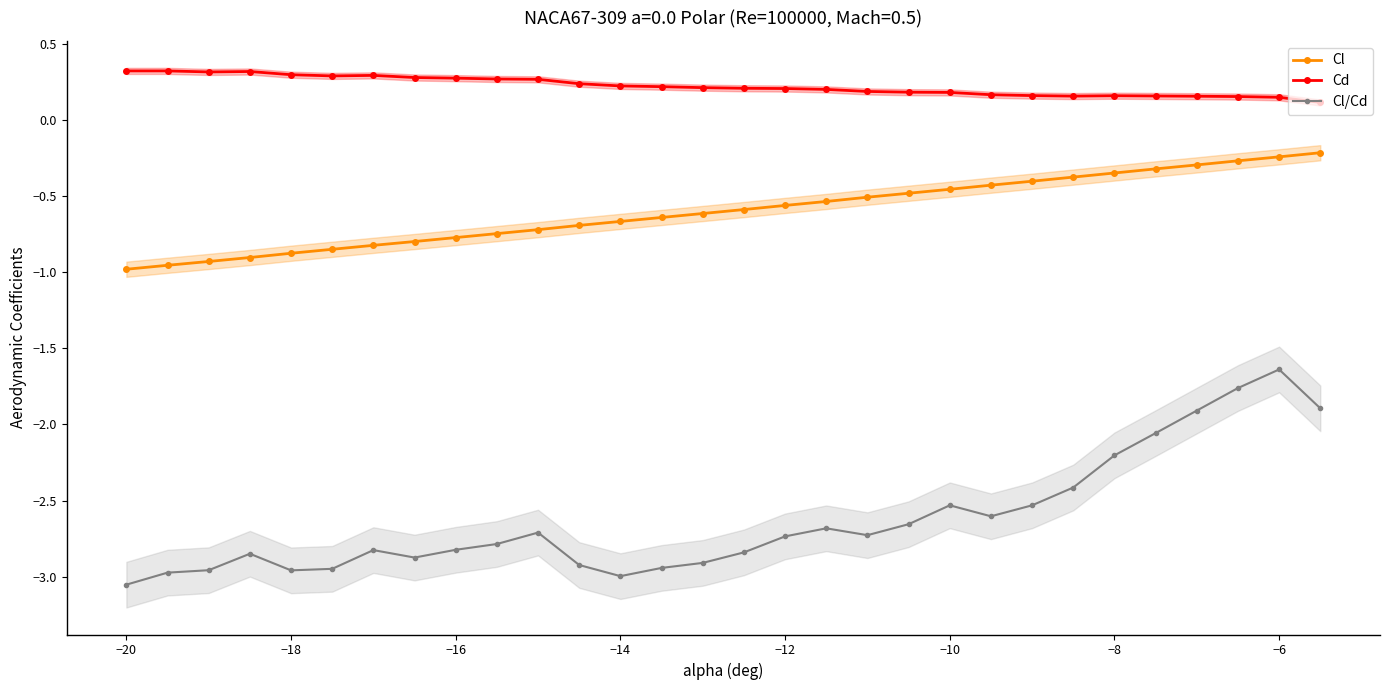

True or false: Cl/Cd and Cl intersect in this chart.

False